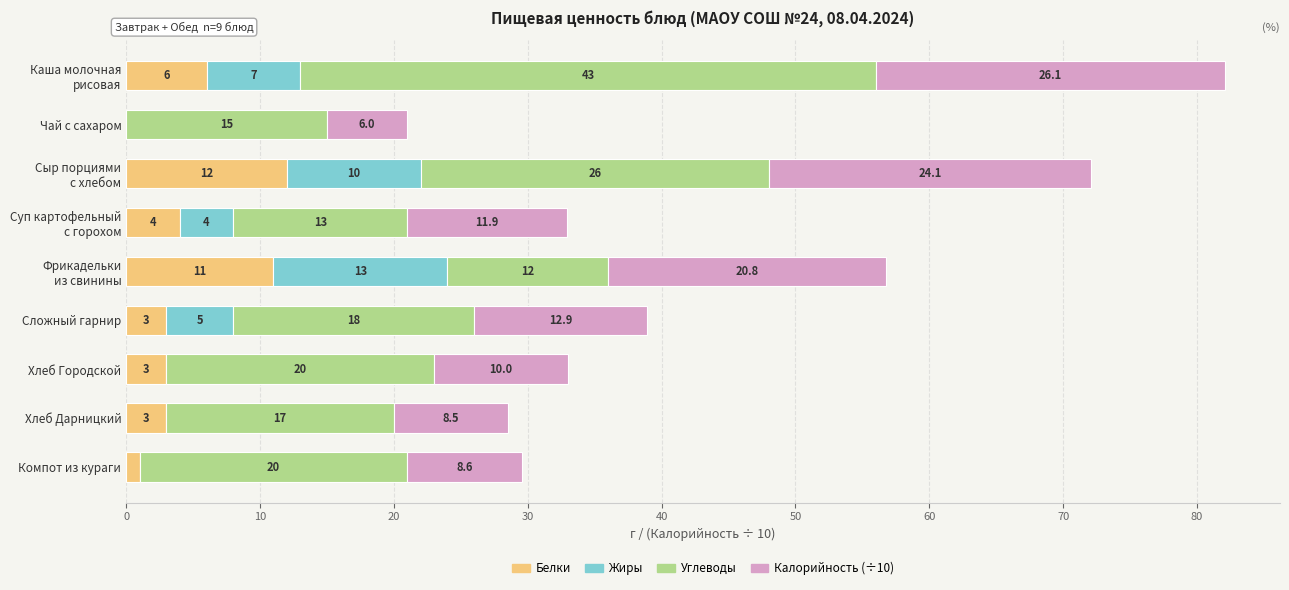

What is the highest value of the Белки series?

12.0